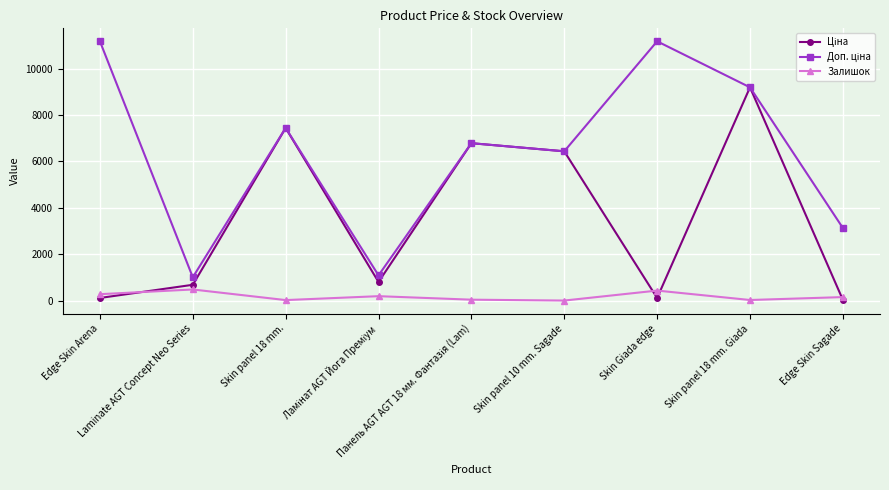

At how many categories does at least one series exceed 5608?

6